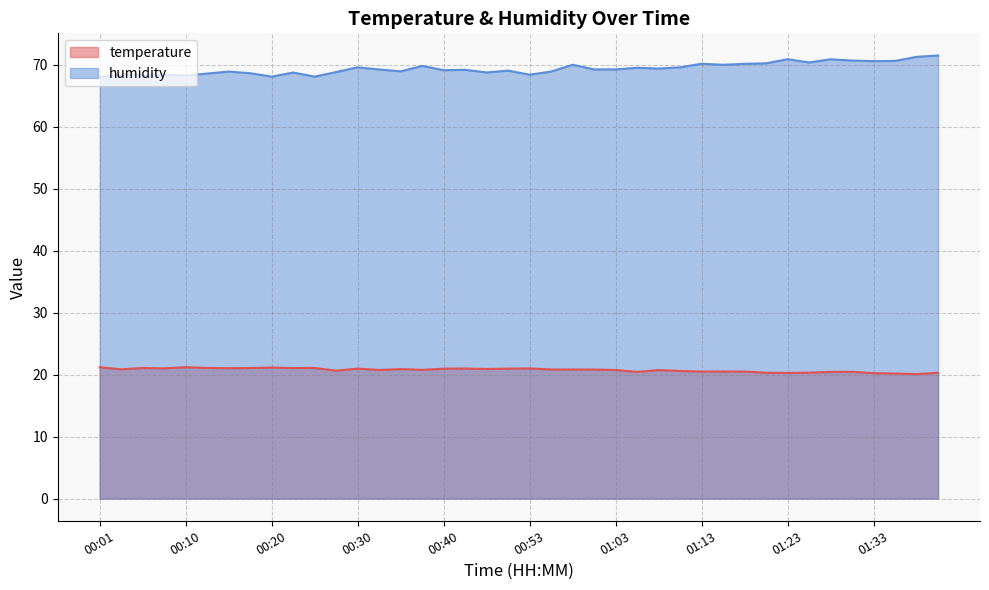

At which category does the chart reach its minimum across all series?

01:37